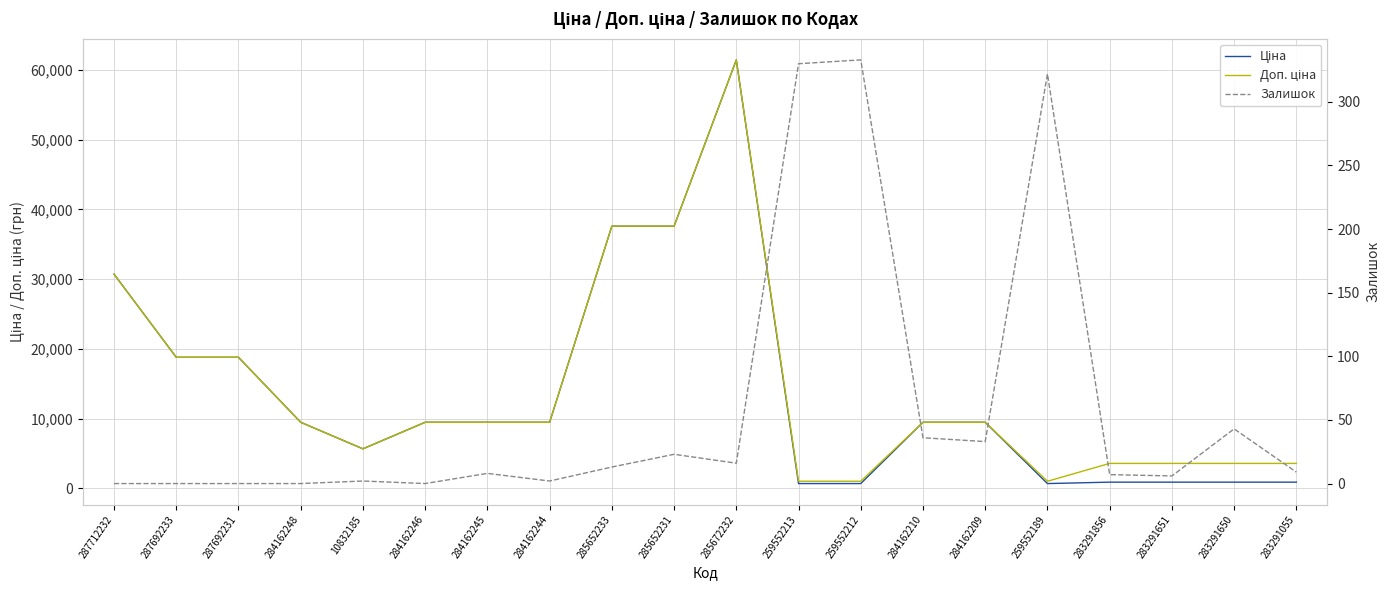

What is the greatest value displayed?

61434.3